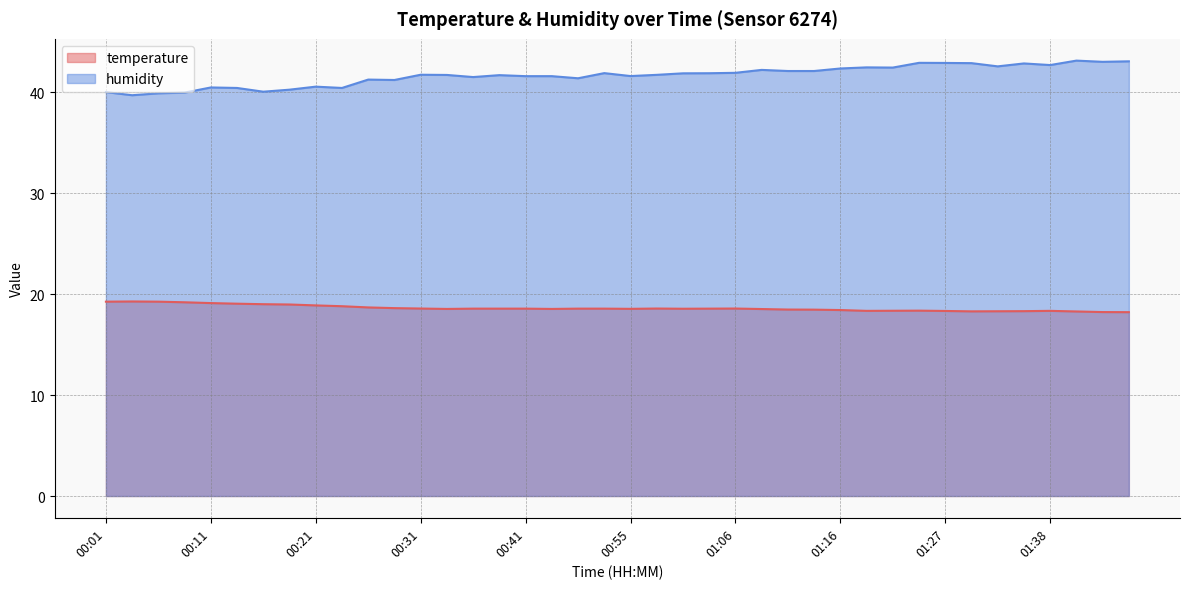

Does the chart have visible grid lines?

Yes